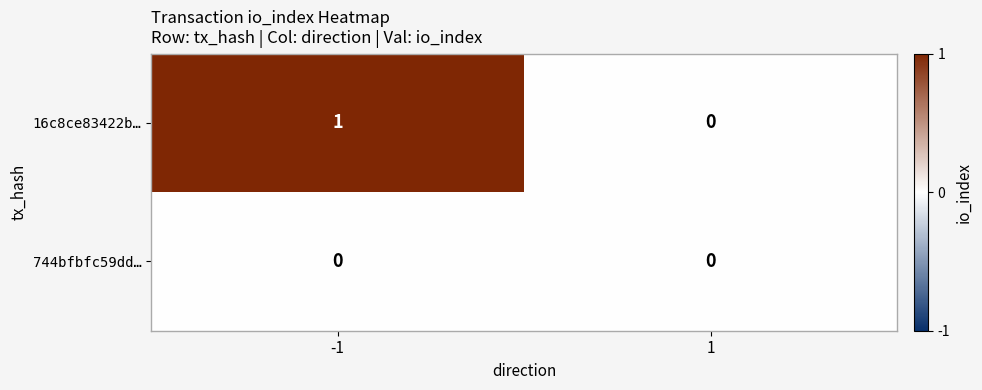

Reading right to left, extract all data points from this chart.

16c8ce83422b…: 0	1
744bfbfc59dd…: 0	0